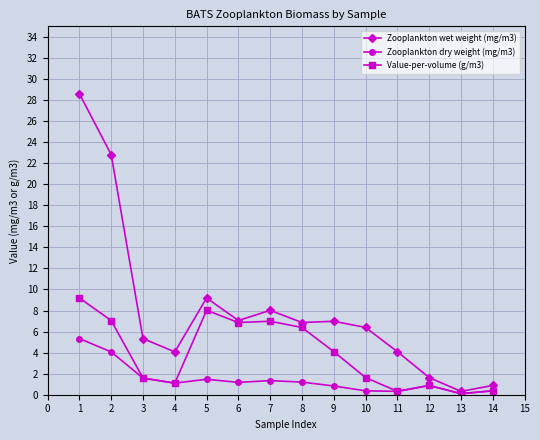

Does the chart display data point markers on the line(s)?

Yes